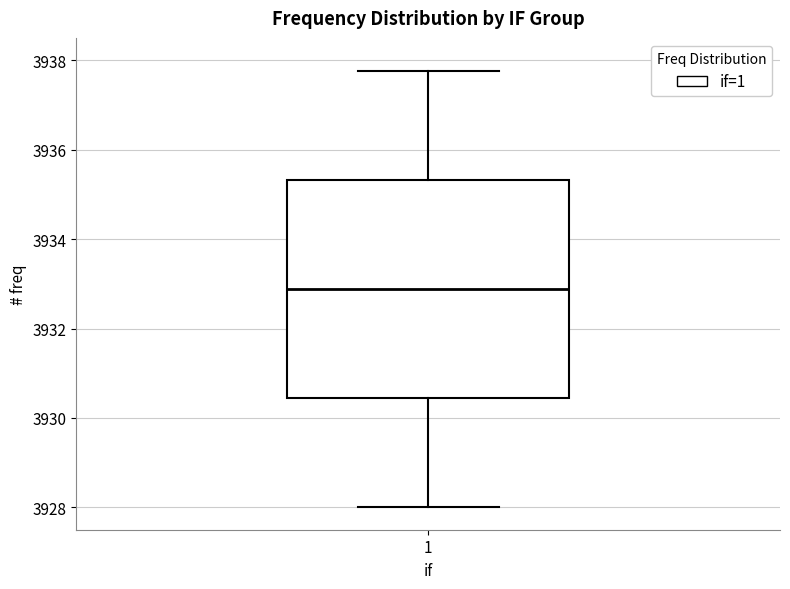

Read this box plot against the y-axis: the position of the median line, the range covered by the box, and the ends of both whiskers. The values are not printed on the chart, so give them approximately, as read against the axis.

median 3932.8, box 3930.4 to 3935.4, whiskers 3928.0 to 3937.8